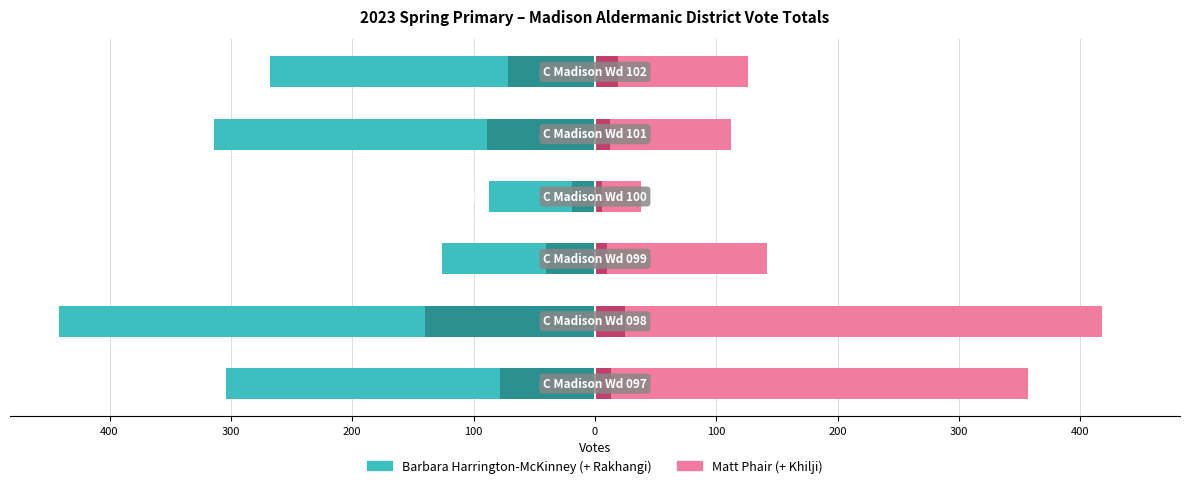

The Matt Phair series shows 418 at 300. True or false?

True